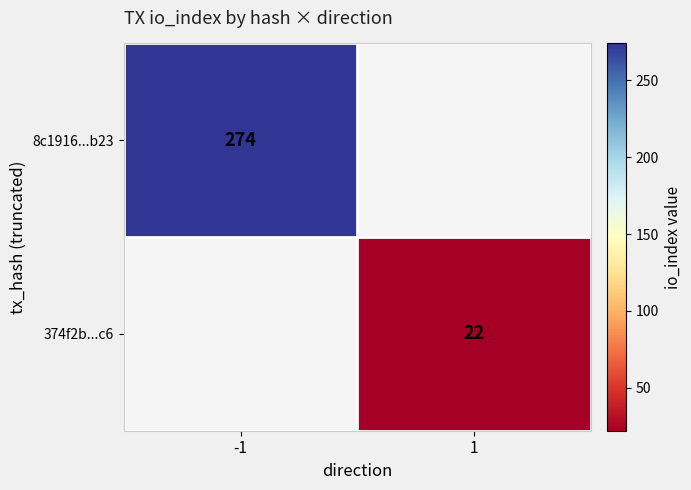

Is the value of 374f2b...c6 at 1 greater than the value of 8c1916...b23 at -1?

No